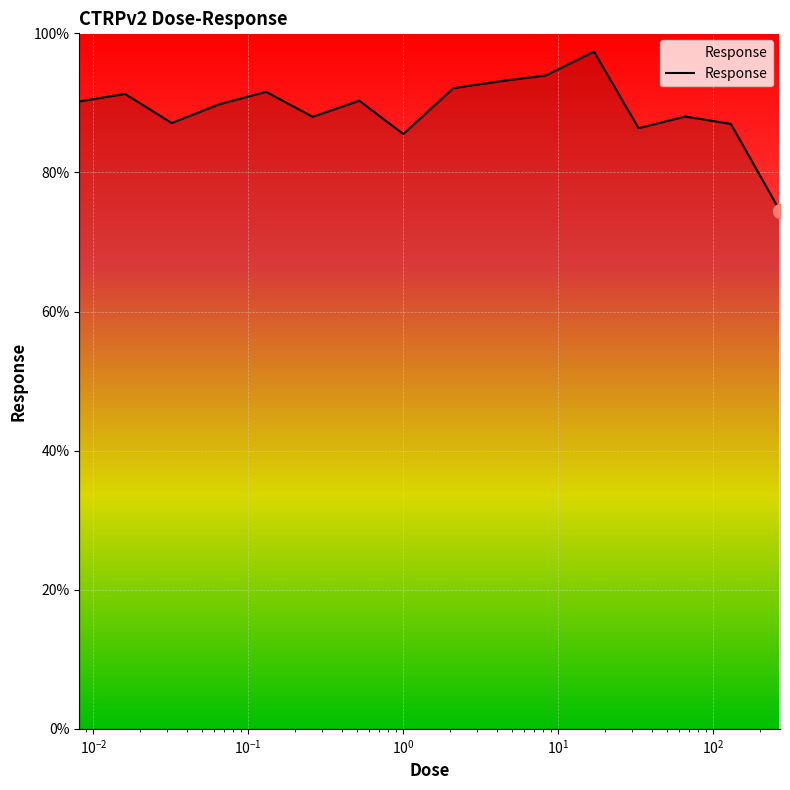

What is the difference between the maximum and minimum values?

22.9